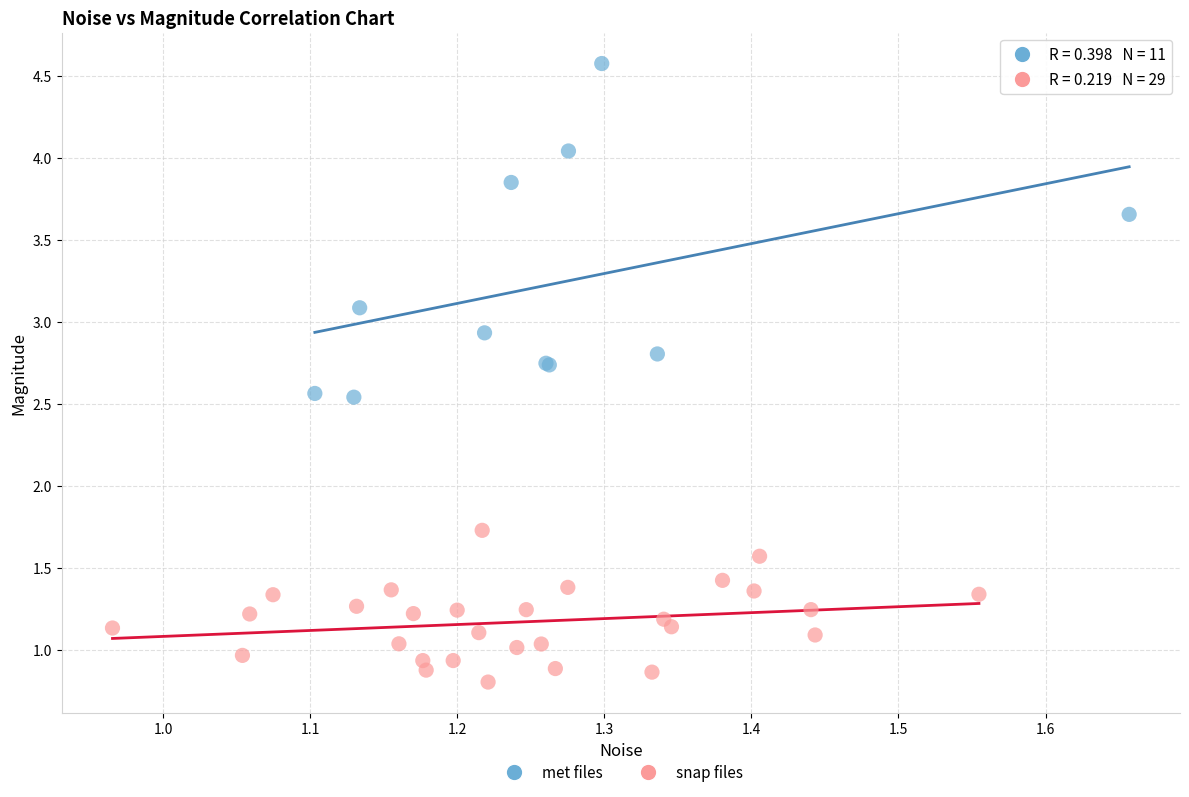

Which series has the widest spread of Y values?

met files